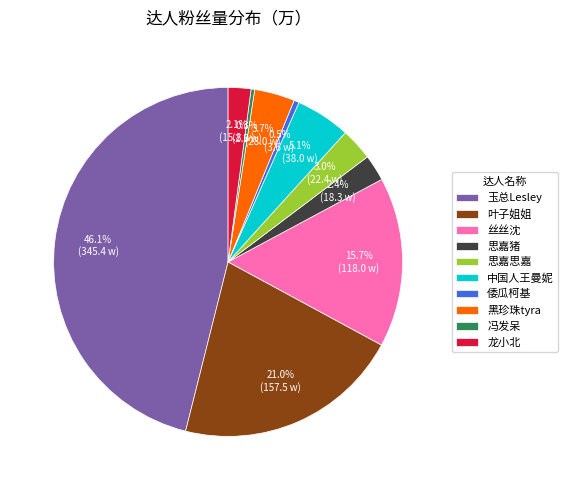

Is the sum of 叶子姐姐 and 倭瓜柯基 greater than half?

No